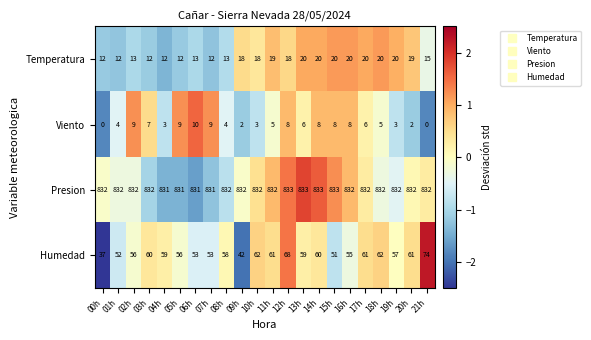

How many values in the Viento series are below 6?

11